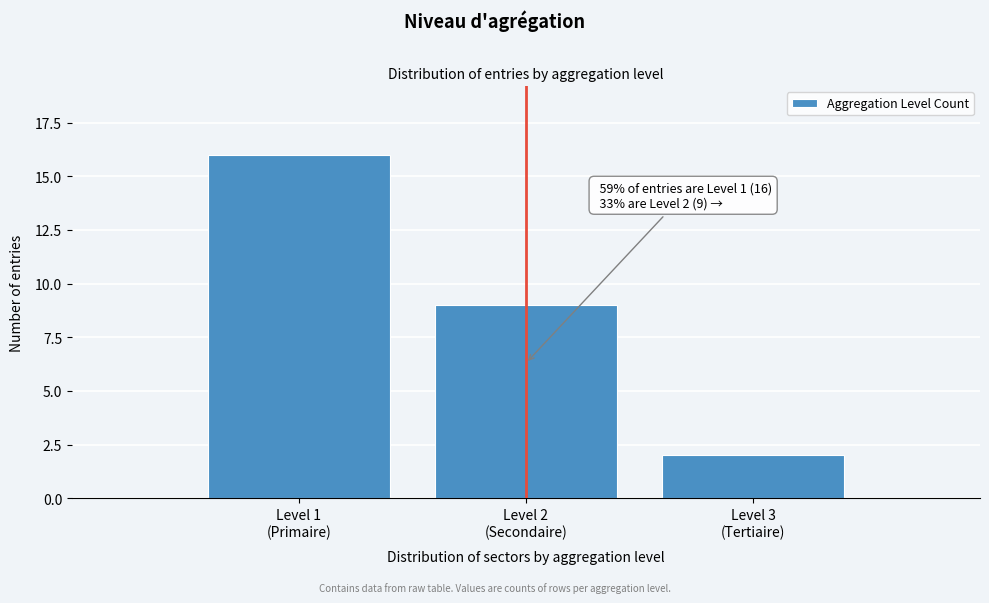

Reading right to left, transcribe all the data shown in this chart.

2	9	16